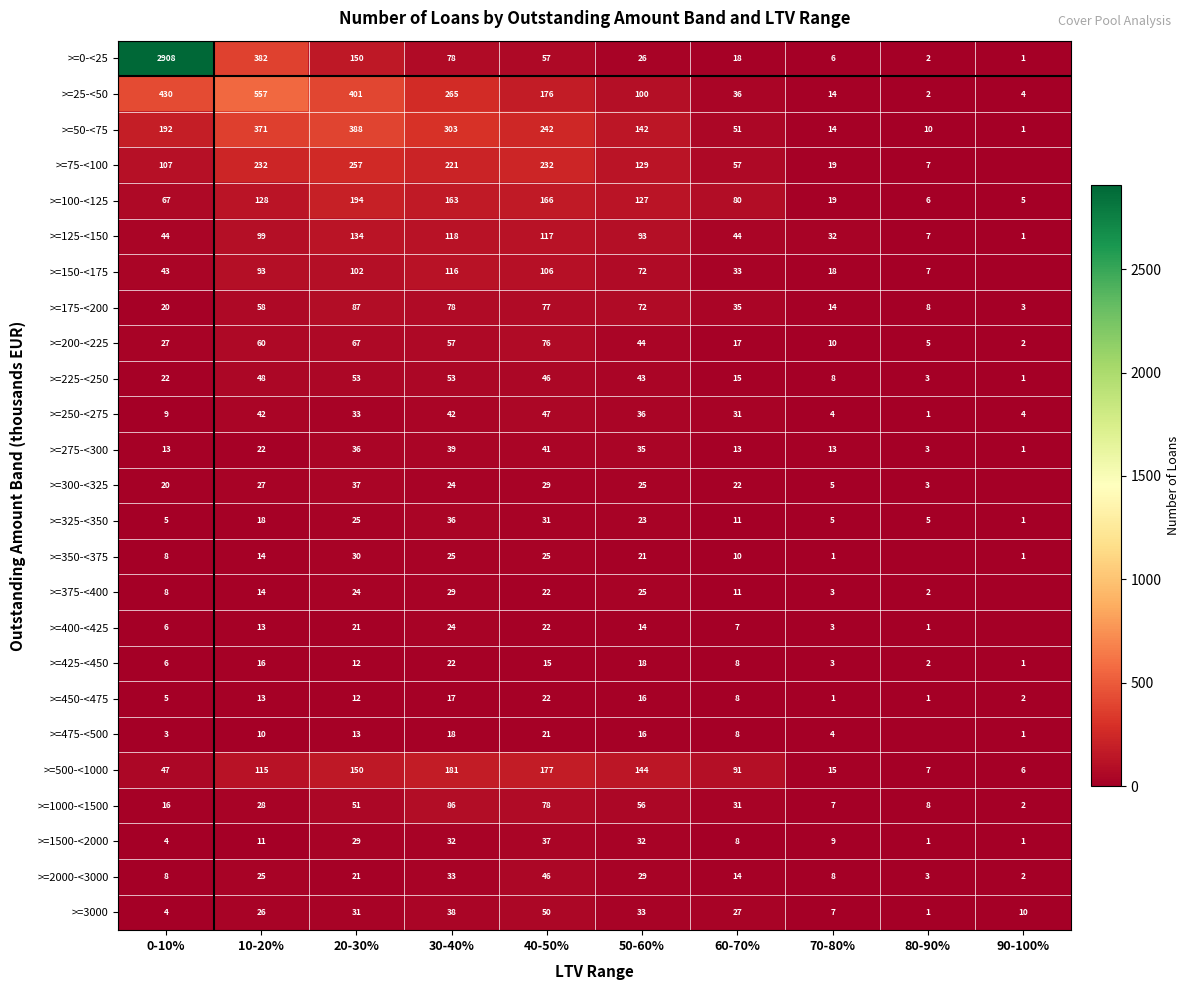

True or false: >=500-<1000 has a value of 115 at 10-20%.

True